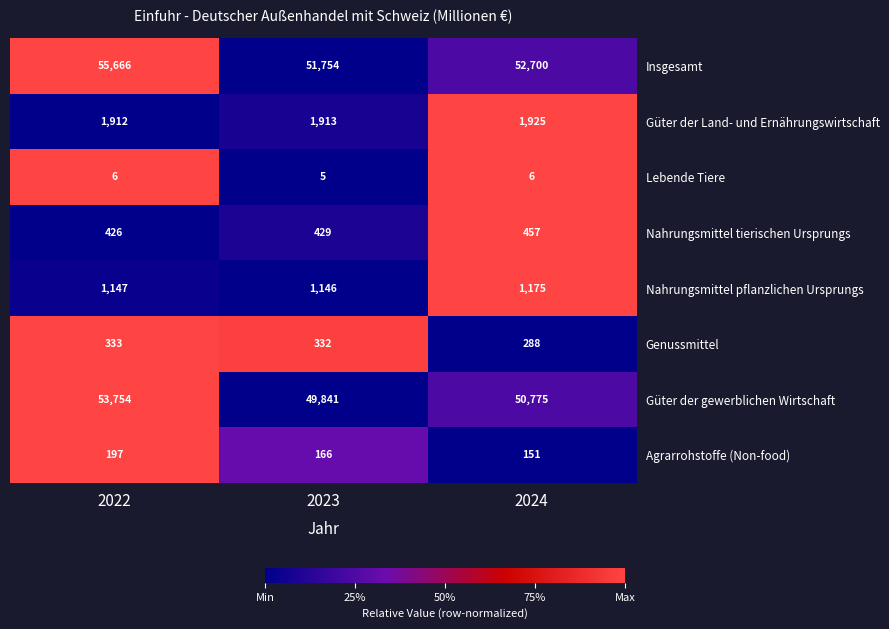

Reading left to right, list all the values displayed in this chart.

Insgesamt: 55666	51754	52700
Güter der Land- und Ernährungswirtschaft: 1912	1913	1925
Lebende Tiere: 6	5	6
Nahrungsmittel tierischen Ursprungs: 426	429	457
Nahrungsmittel pflanzlichen Ursprungs: 1147	1146	1175
Genussmittel: 333	332	288
Güter der gewerblichen Wirtschaft: 53754	49841	50775
Agrarrohstoffe (Non-food): 197	166	151